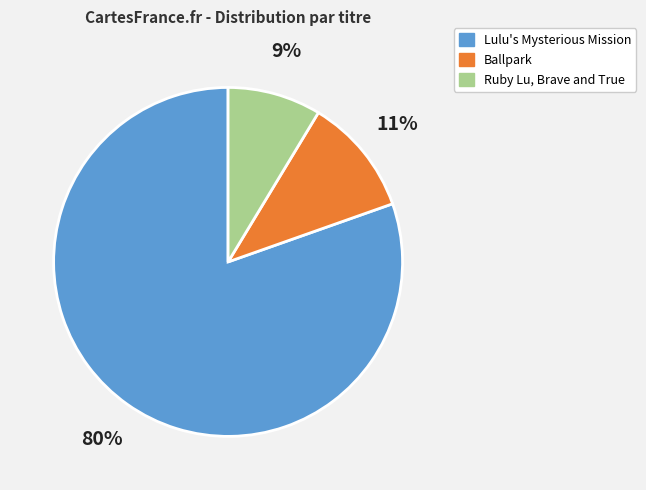

Do Ballpark and Lulu's Mysterious Mission together represent more than half of the pie?

Yes